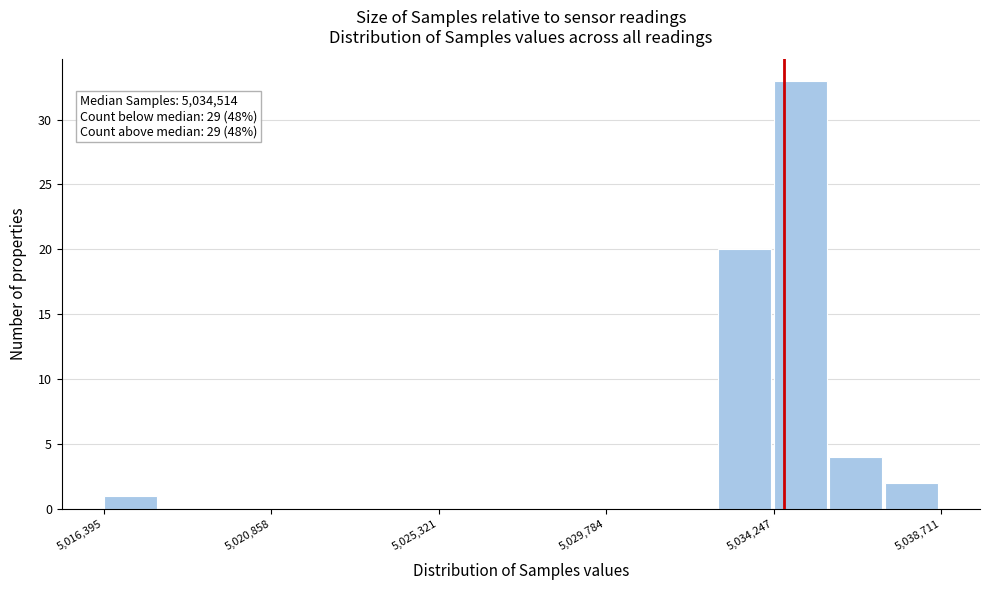

Read against the x-axis, roughly where is the centre of the tallest bar?

5035000